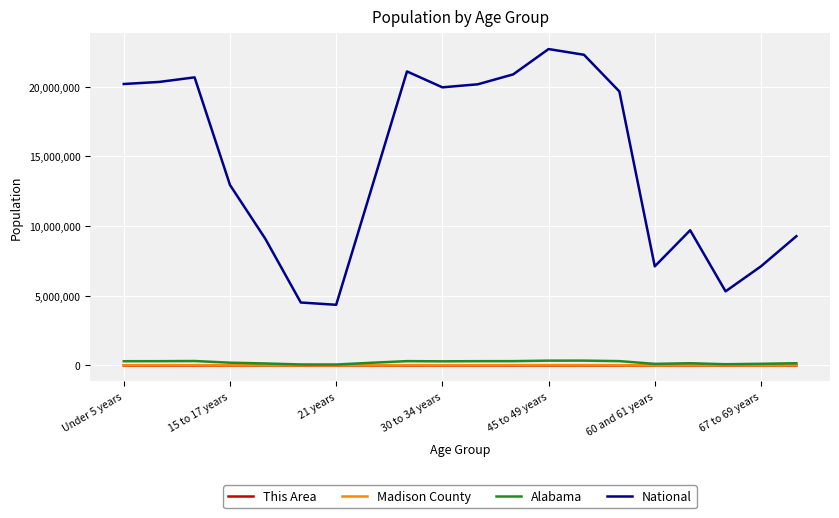

True or false: Madison County and National intersect in this chart.

False